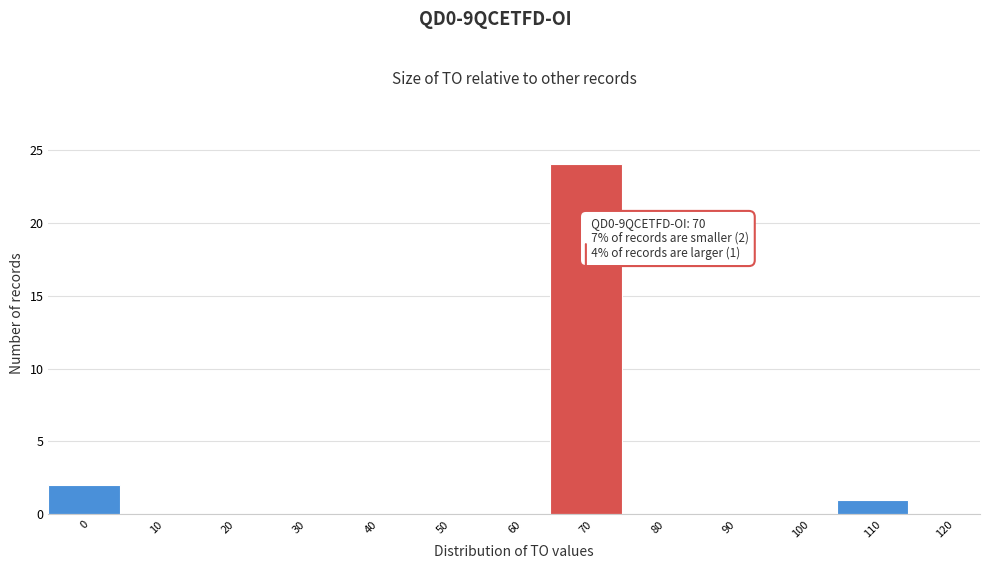

Reading left to right, extract all data points from this chart.

0=2	10=0	20=0	30=0	40=0	50=0	60=0	70=24	80=0	90=0	100=0	110=1	120=0